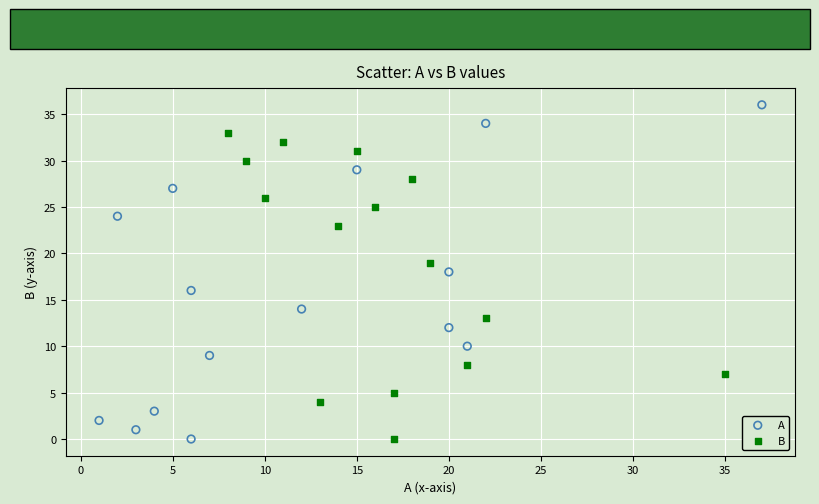

What are all the series names shown in the legend?

A, B